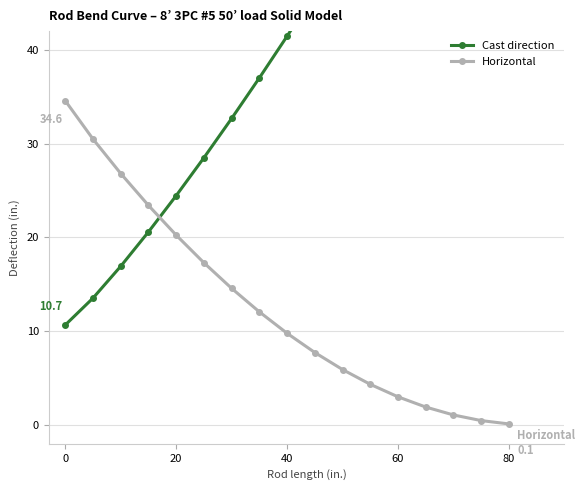

What are all the series names shown in the legend?

Cast direction, Horizontal